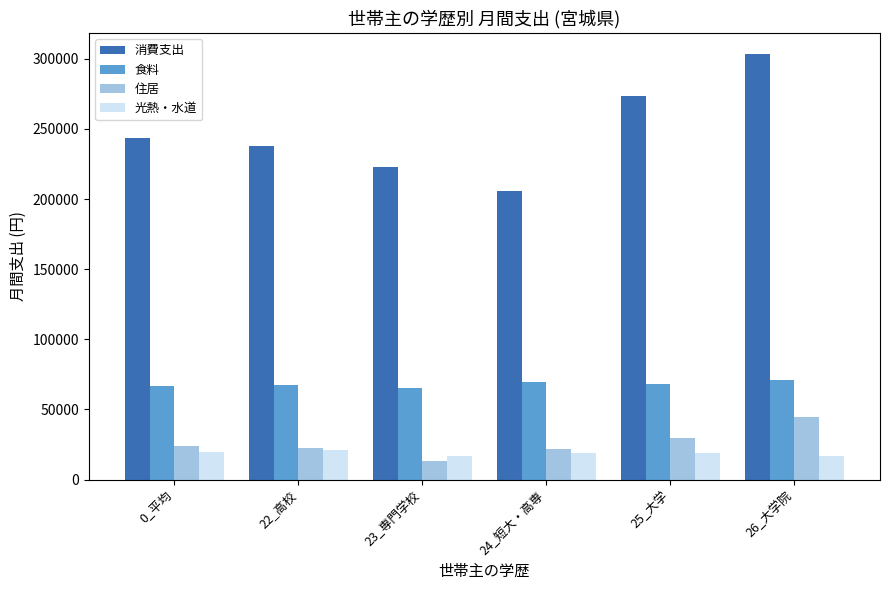

Is the value of 光熱・水道 at 23_専門学校 greater than the value of 食料 at 22_高校?

No